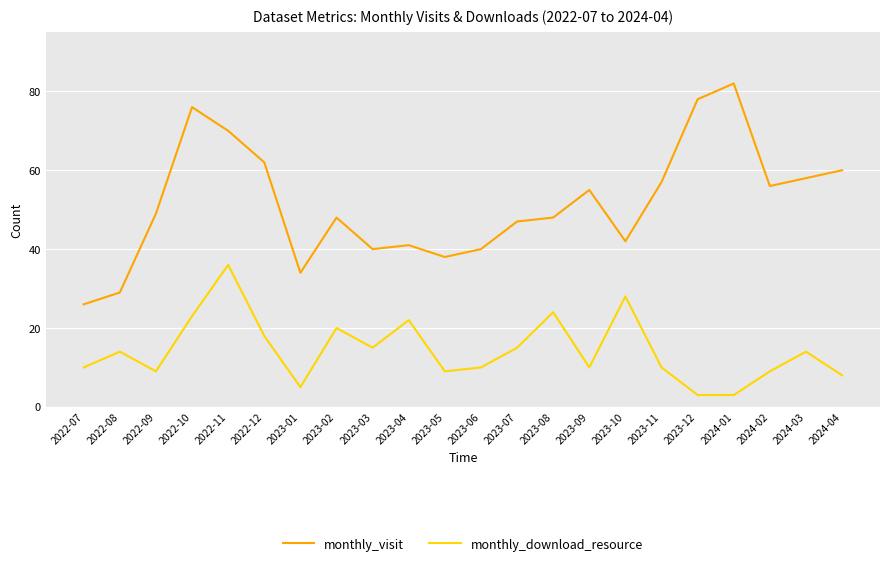

What is the spread (max minus min) of values at 2024-04?

52